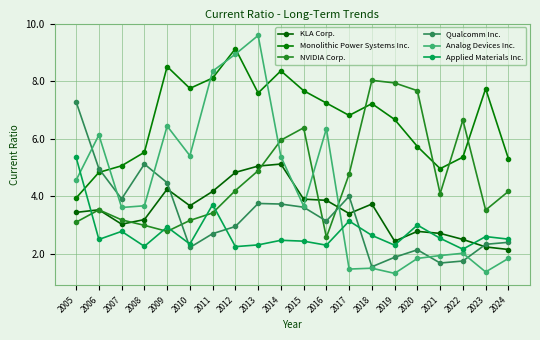

Reading left to right, what are all the values shown in this chart?

KLA Corp.: 2005=3.4	2006=3.5	2007=3.0	2008=3.2	2009=4.2	2010=3.7	2011=4.2	2012=4.8	2013=5.0	2014=5.1	2015=3.9	2016=3.9	2017=3.4	2018=3.7	2019=2.4	2020=2.8	2021=2.7	2022=2.5	2023=2.2	2024=2.1
Monolithic Power Systems Inc.: 2005=3.9	2006=4.8	2007=5.1	2008=5.5	2009=8.5	2010=7.8	2011=8.1	2012=9.1	2013=7.6	2014=8.4	2015=7.7	2016=7.2	2017=6.8	2018=7.2	2019=6.7	2020=5.7	2021=5.0	2022=5.4	2023=7.7	2024=5.3
NVIDIA Corp.: 2005=3.1	2006=3.5	2007=3.2	2008=3.0	2009=2.8	2010=3.2	2011=3.4	2012=4.2	2013=4.9	2014=6.0	2015=6.4	2016=2.6	2017=4.8	2018=8.0	2019=7.9	2020=7.7	2021=4.1	2022=6.7	2023=3.5	2024=4.2
Qualcomm Inc.: 2005=7.3	2006=5.0	2007=3.9	2008=5.1	2009=4.5	2010=2.2	2011=2.7	2012=3.0	2013=3.8	2014=3.7	2015=3.6	2016=3.1	2017=4.0	2018=1.6	2019=1.9	2020=2.1	2021=1.7	2022=1.8	2023=2.3	2024=2.4
Analog Devices Inc.: 2005=4.6	2006=6.1	2007=3.6	2008=3.7	2009=6.4	2010=5.4	2011=8.3	2012=8.9	2013=9.6	2014=5.4	2015=3.7	2016=6.3	2017=1.5	2018=1.5	2019=1.3	2020=1.8	2021=1.9	2022=2.0	2023=1.4	2024=1.8
Applied Materials Inc.: 2005=5.3	2006=2.5	2007=2.8	2008=2.3	2009=2.9	2010=2.3	2011=3.7	2012=2.2	2013=2.3	2014=2.5	2015=2.4	2016=2.3	2017=3.1	2018=2.6	2019=2.3	2020=3.0	2021=2.5	2022=2.2	2023=2.6	2024=2.5